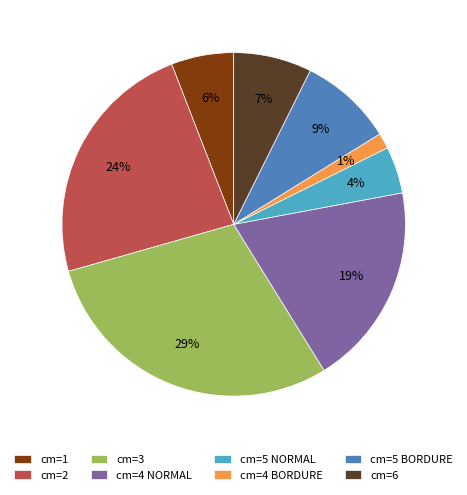

To the nearest percent, what is the difference between the cm=5 NORMAL and cm=3 slice percentages?

25%